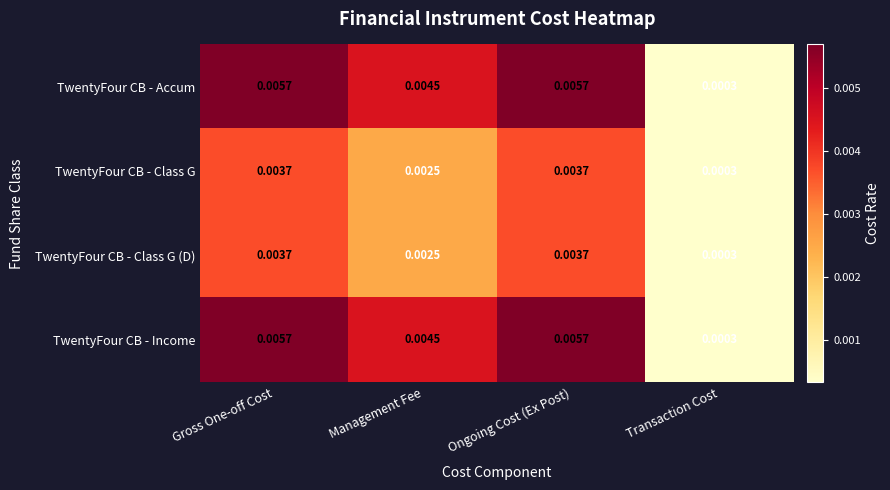

Where is TwentyFour CB - Accum nearest to the value 0?

Transaction Cost